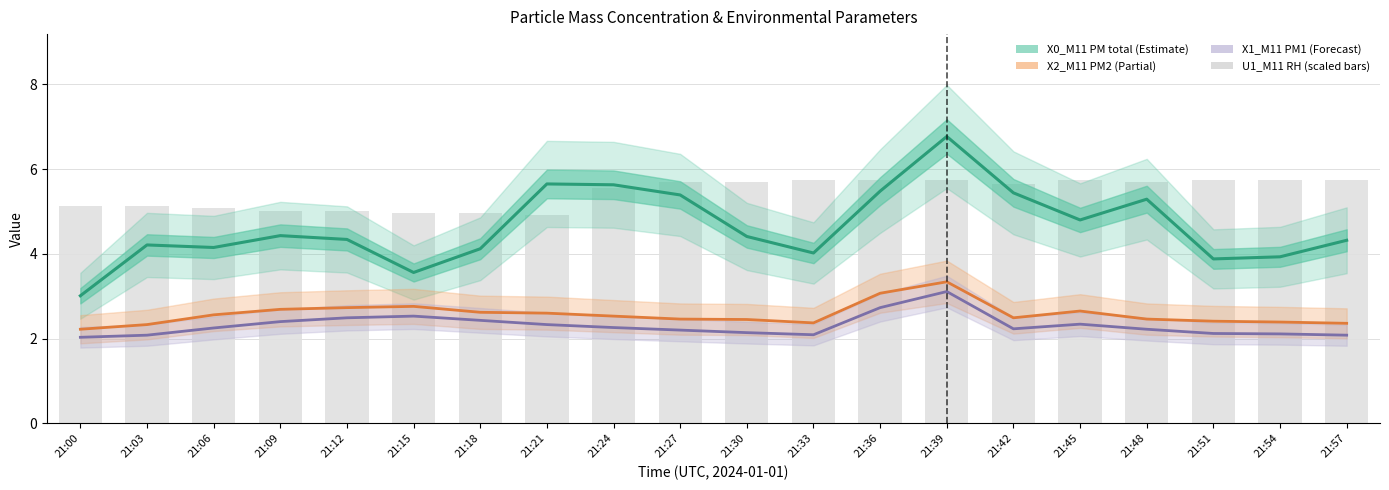

Reading right to left, extract all data points from this chart.

X0_M11 (PM total): 21:57=4.3	21:54=3.9	21:51=3.9	21:48=5.3	21:45=4.8	21:42=5.4	21:39=6.8	21:36=5.5	21:33=4.0	21:30=4.4	21:27=5.4	21:24=5.6	21:21=5.7	21:18=4.1	21:15=3.6	21:12=4.3	21:09=4.4	21:06=4.2	21:03=4.2	21:00=3.0
X2_M11 (PM2): 21:57=2.4	21:54=2.4	21:51=2.4	21:48=2.5	21:45=2.6	21:42=2.5	21:39=3.3	21:36=3.1	21:33=2.4	21:30=2.5	21:27=2.5	21:24=2.5	21:21=2.6	21:18=2.6	21:15=2.8	21:12=2.7	21:09=2.7	21:06=2.6	21:03=2.3	21:00=2.2
X1_M11 (PM1): 21:57=2.1	21:54=2.1	21:51=2.1	21:48=2.2	21:45=2.3	21:42=2.2	21:39=3.1	21:36=2.7	21:33=2.1	21:30=2.1	21:27=2.2	21:24=2.3	21:21=2.3	21:18=2.4	21:15=2.5	21:12=2.5	21:09=2.4	21:06=2.2	21:03=2.1	21:00=2.0
U1_M11 (RH, scaled): 21:57=5.8	21:54=5.8	21:51=5.8	21:48=5.7	21:45=5.8	21:42=5.7	21:39=5.8	21:36=5.8	21:33=5.8	21:30=5.7	21:27=5.7	21:24=5.6	21:21=4.9	21:18=5.0	21:15=5.0	21:12=5.0	21:09=5.0	21:06=5.1	21:03=5.1	21:00=5.1